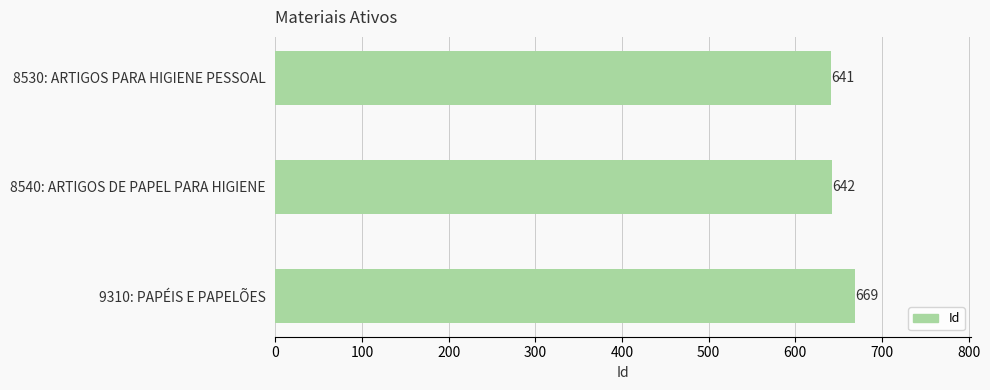

Reading bottom to top, list all the values displayed in this chart.

669	642	641